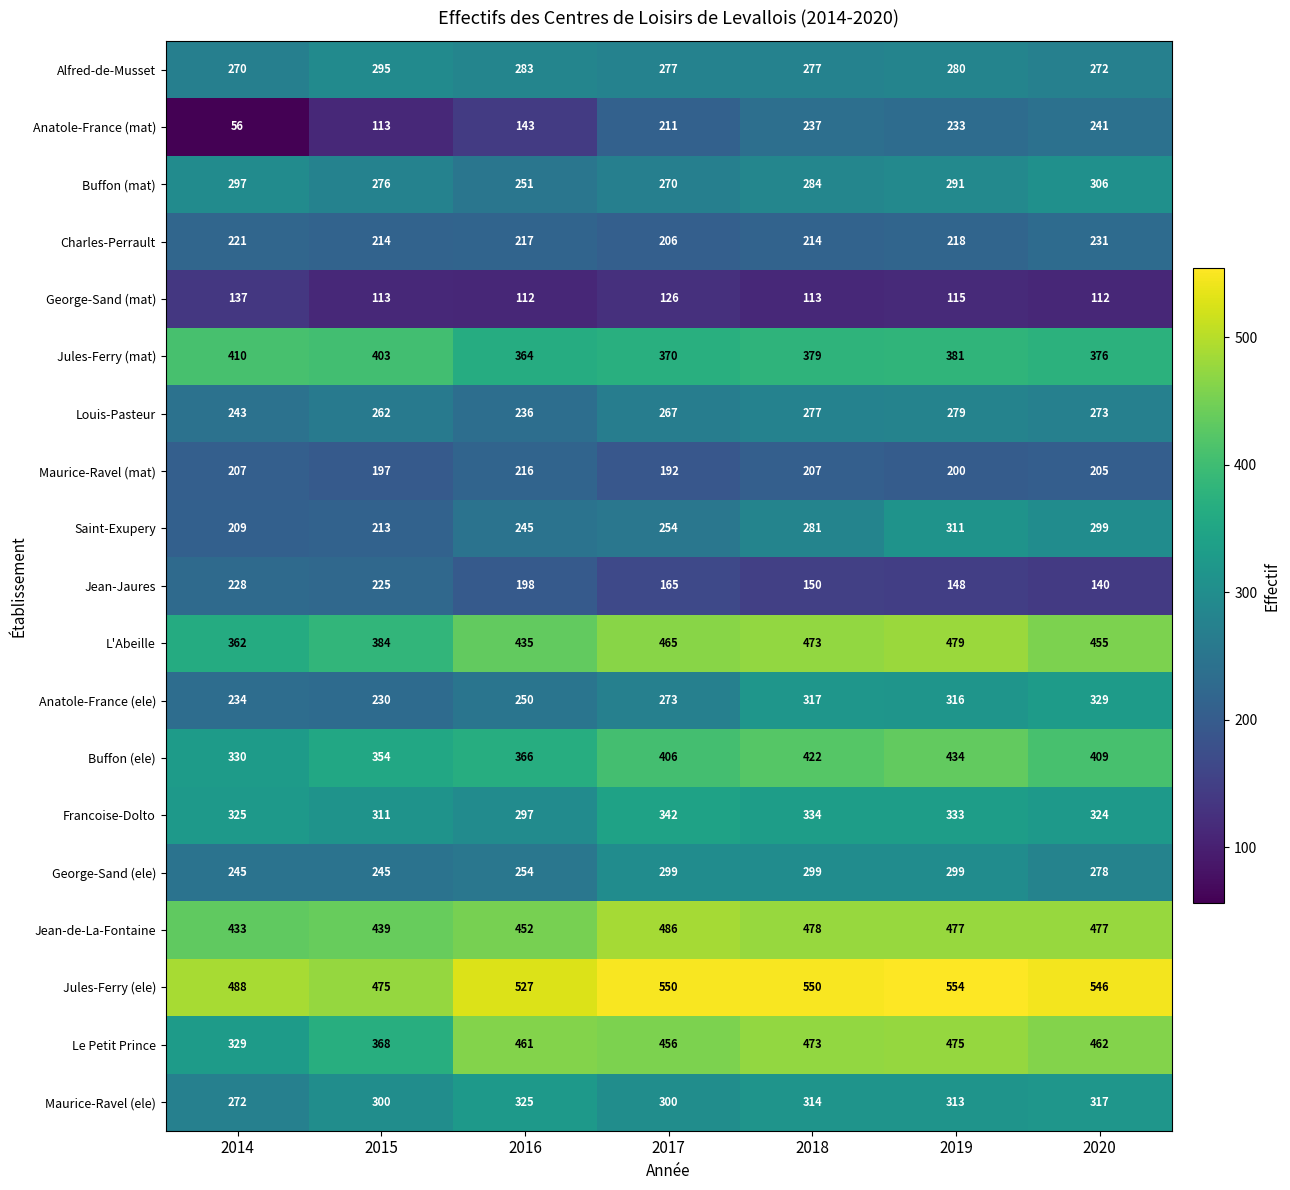

What is the difference between the highest and lowest values at 2020?

434